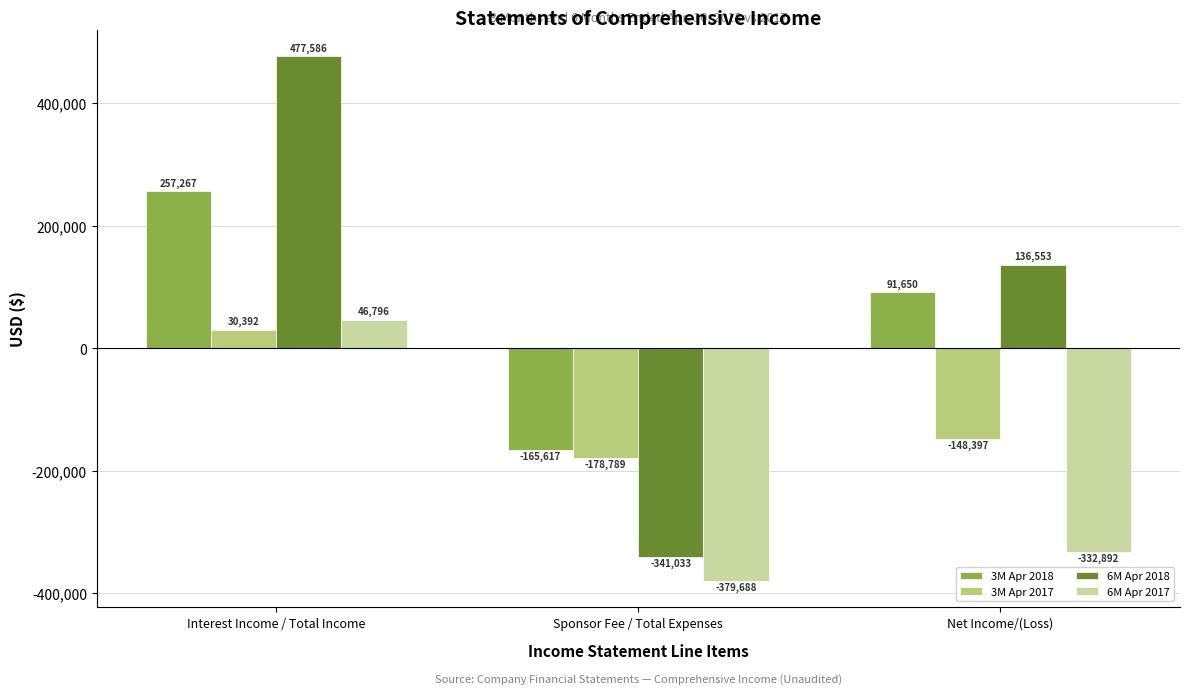

What is the difference between the highest and lowest values at Net Income/(Loss)?

469445